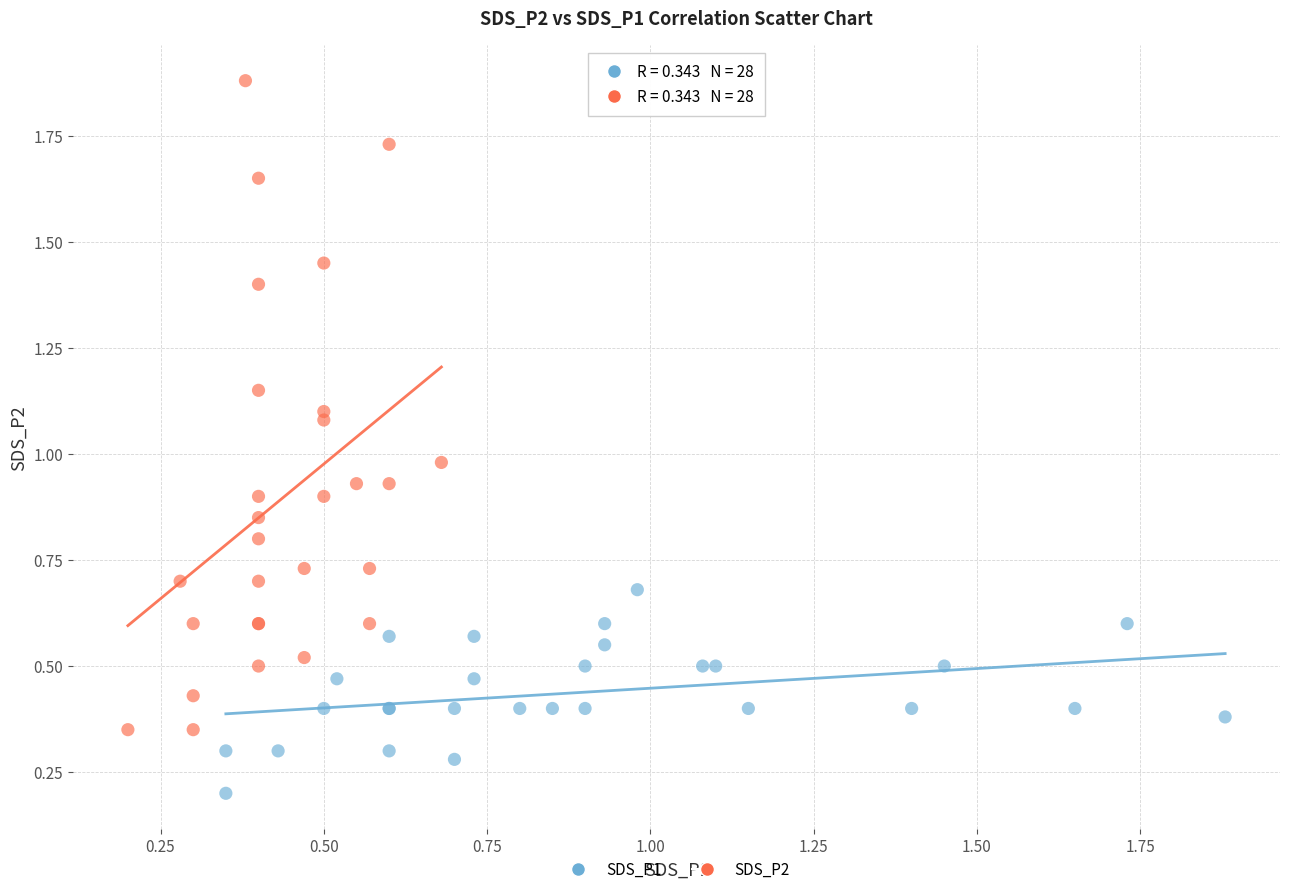

What are all the series names shown in the legend?

SDS_P1, SDS_P2